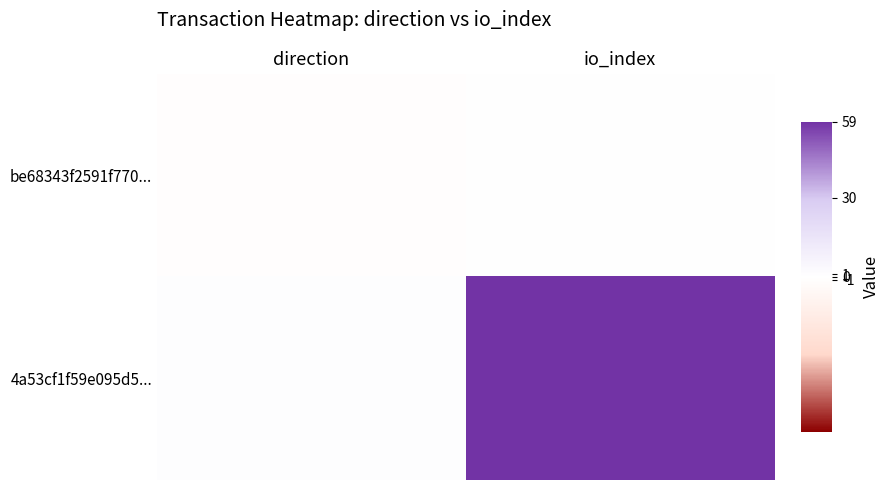

Which has a higher value, io_index or direction?

io_index